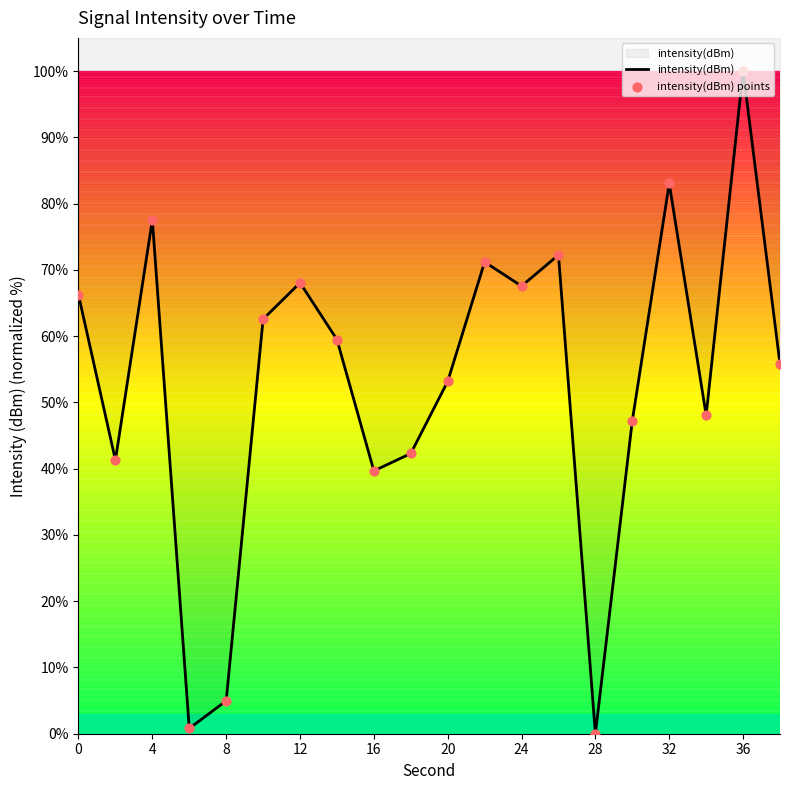

Which series has the largest total across all categories?

intensity(dBm)